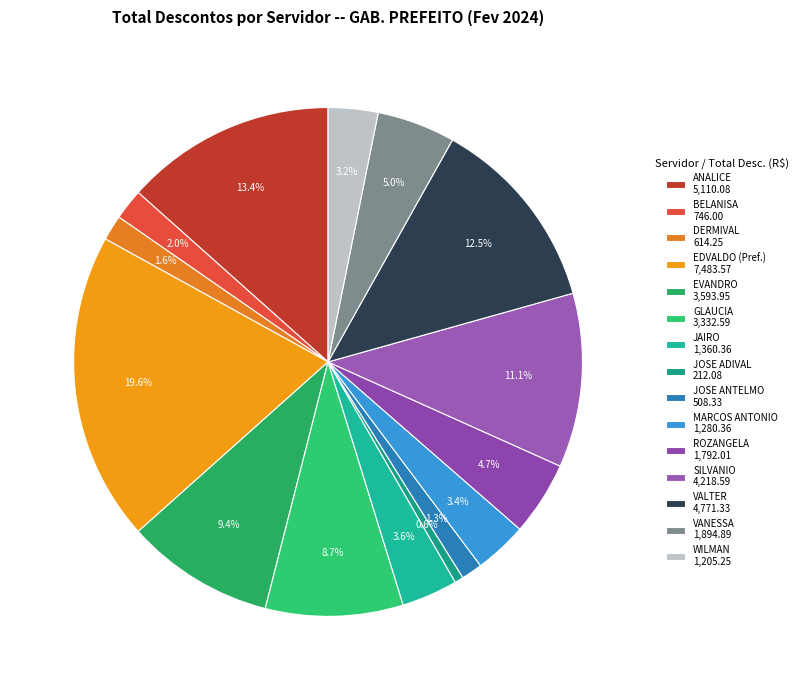

How many slices are in this pie chart?

15